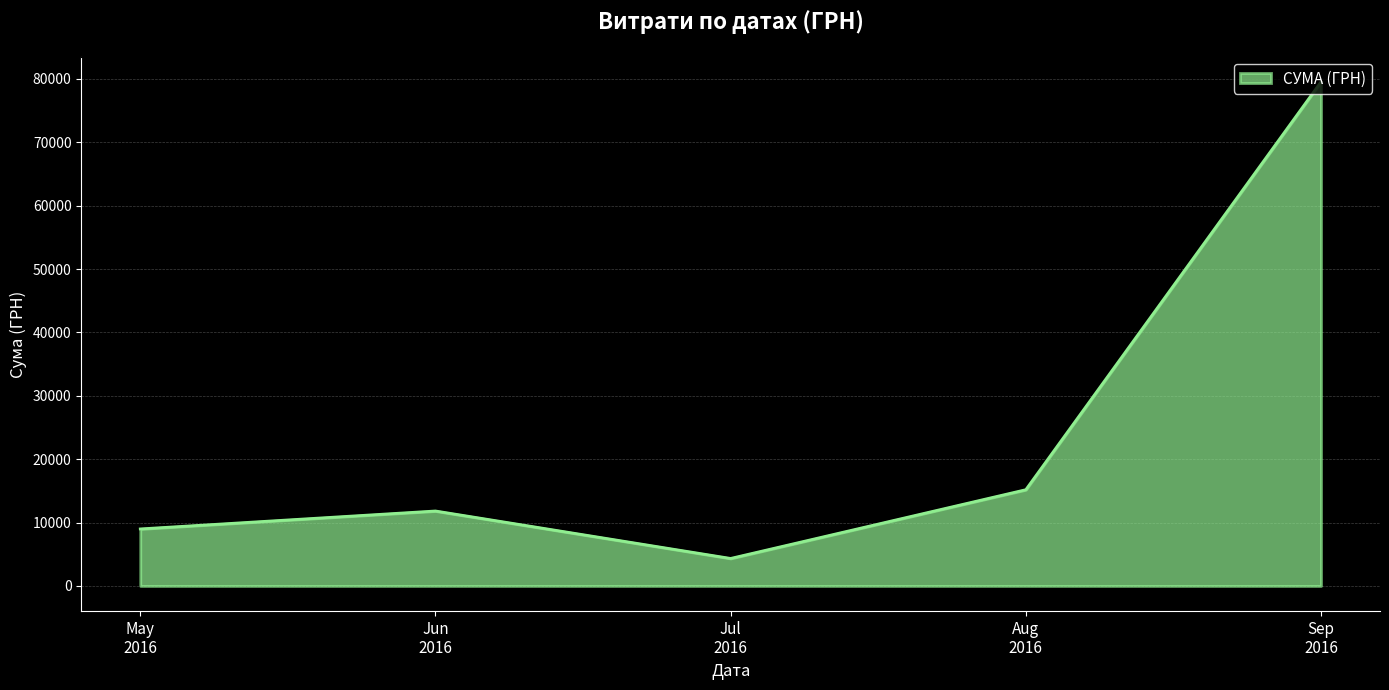

What is the greatest value displayed?

79529.3